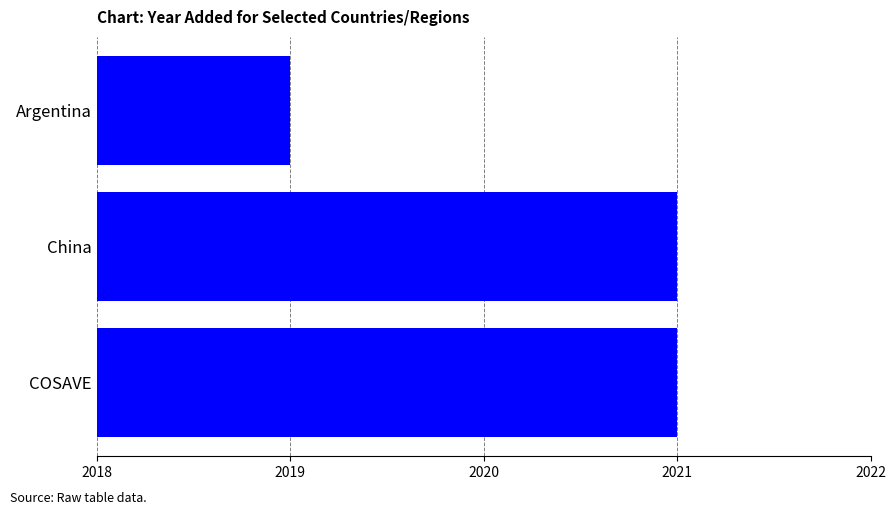

How many data points does each series have?

3